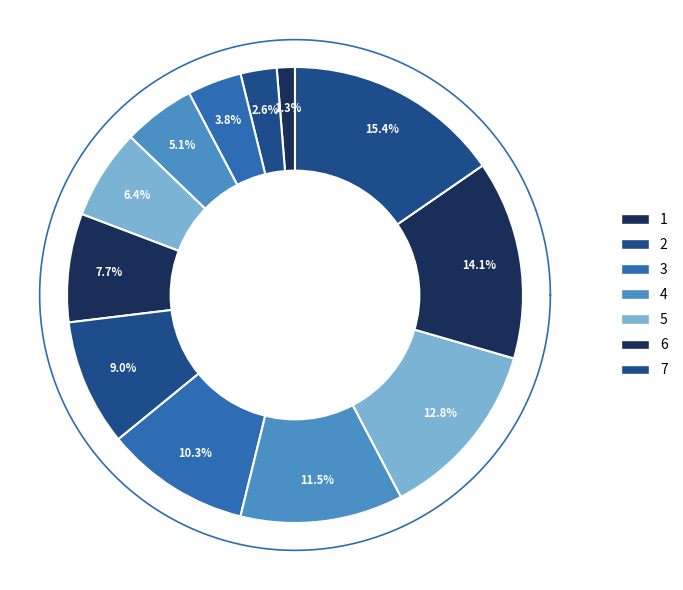

How many segments does this pie chart have?

12